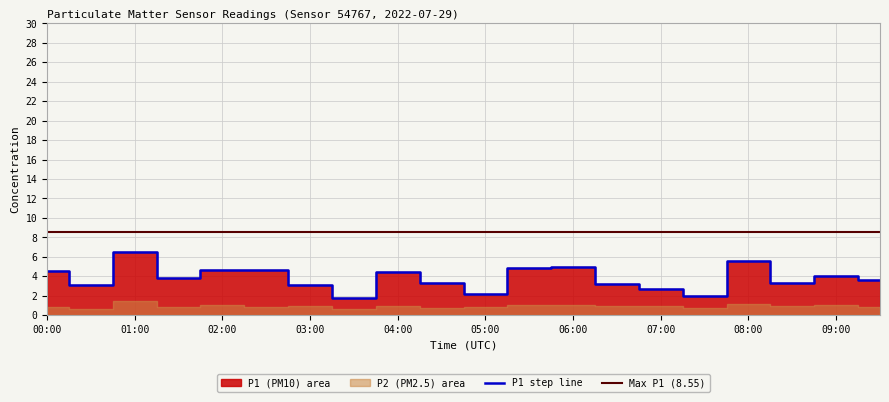

What is the label of the 9th point from the left?

04:00